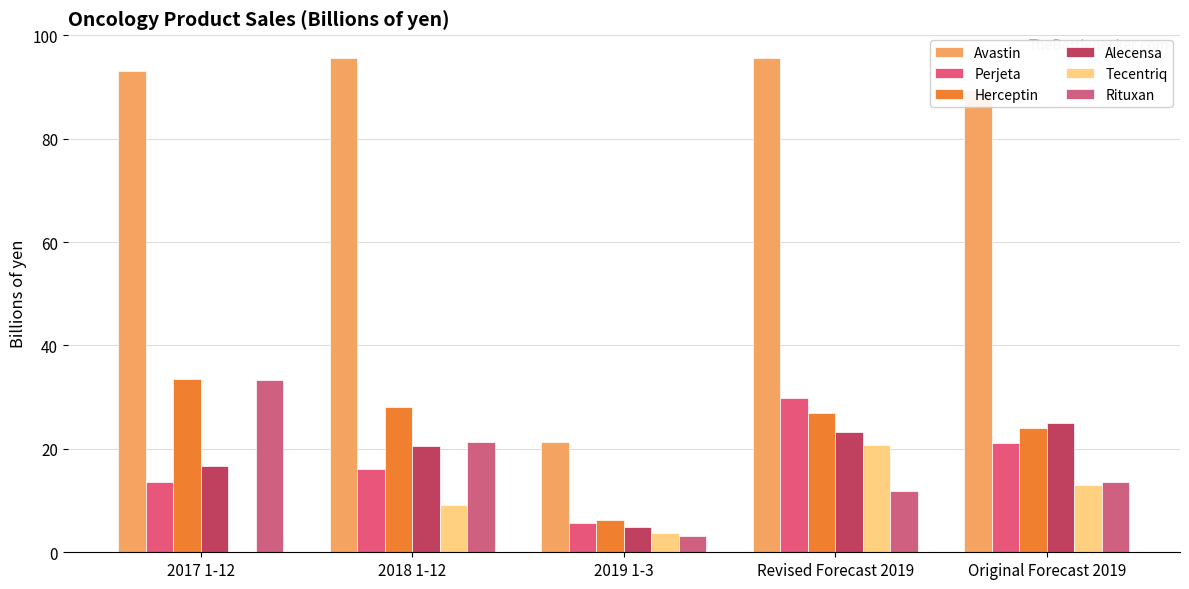

The value of Alecensa at Revised Forecast 2019 is 32.9. True or false?

False